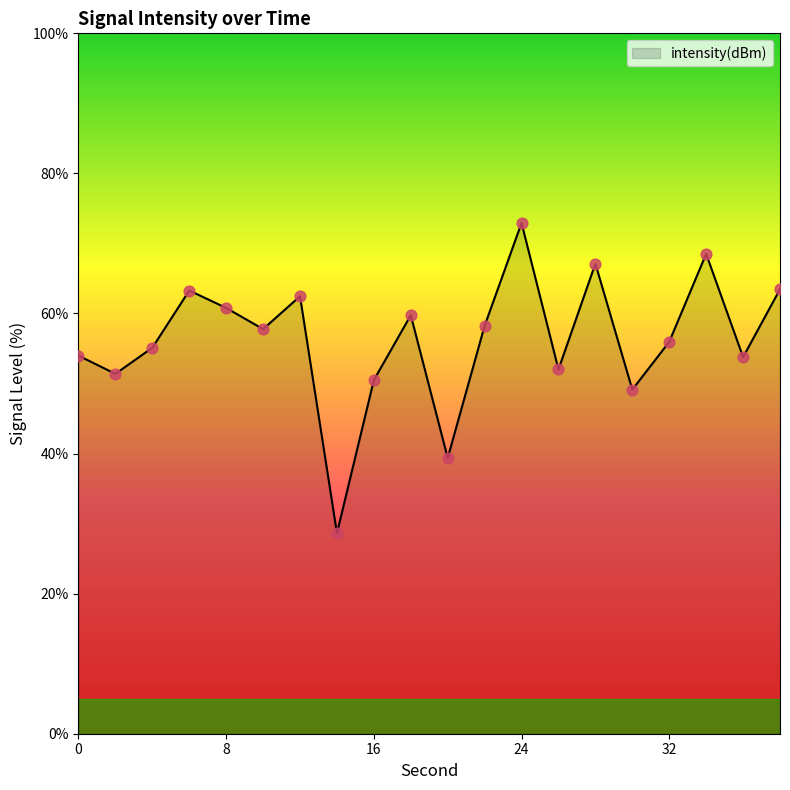

What is the smallest value displayed?

28.6